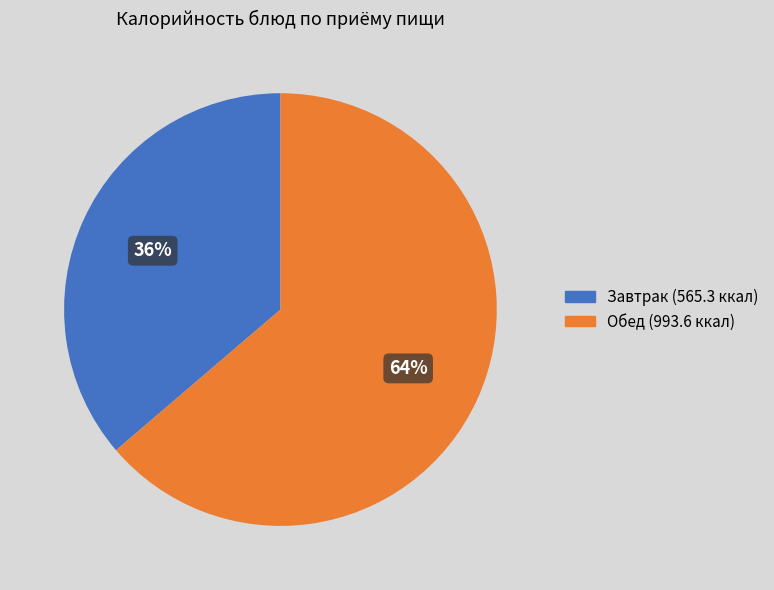

To the nearest percent, what is the average slice percentage?

50%